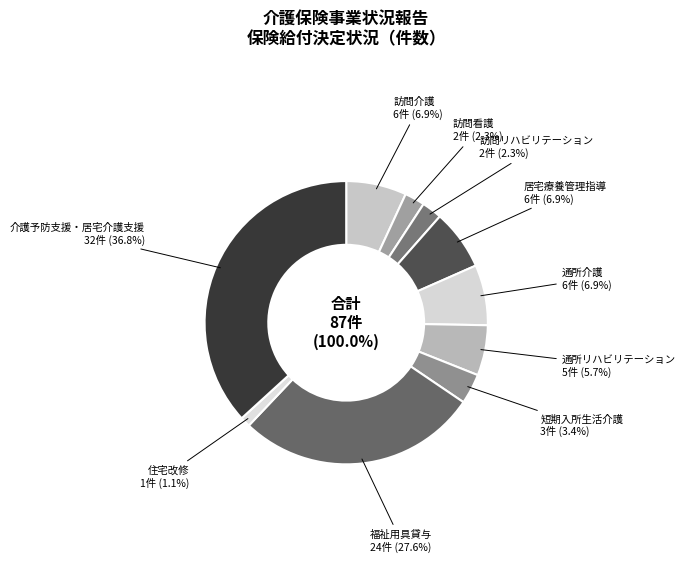

Which category has the smallest portion of the pie?

住宅改修